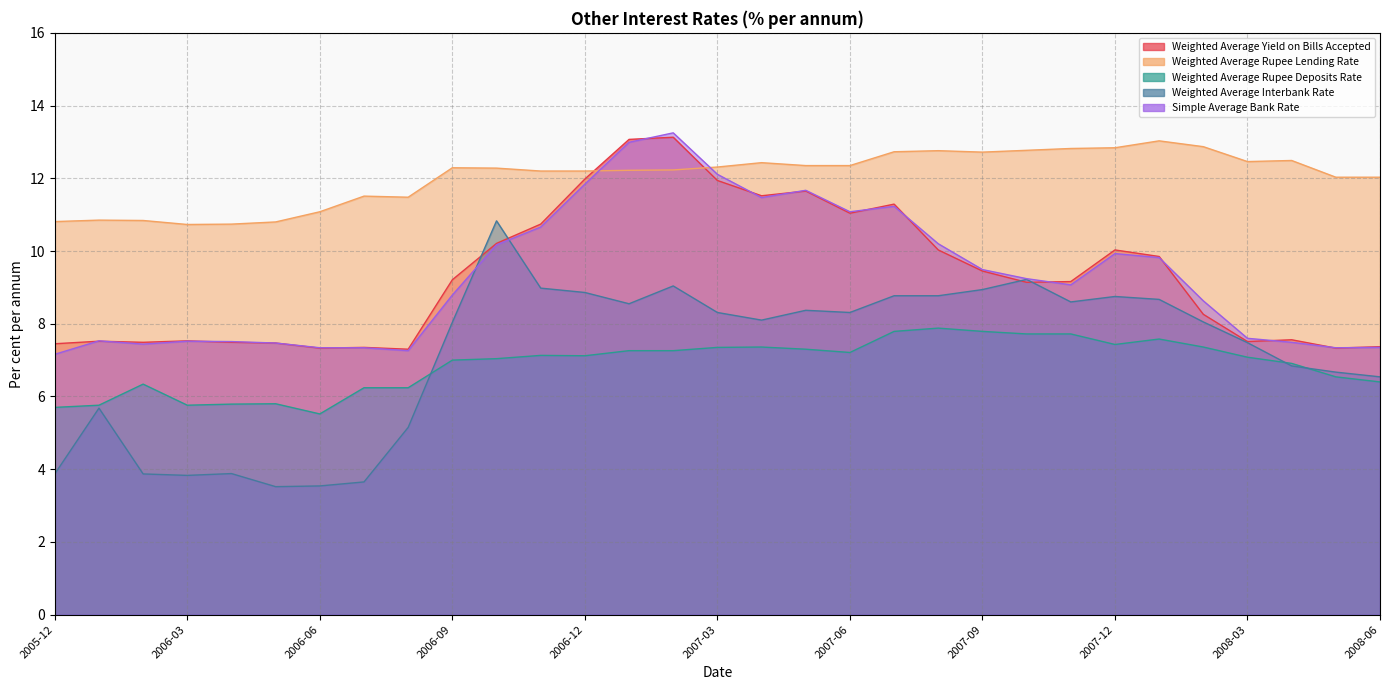

What is the approximate value of Weighted Average Interbank Rate at 2006-11?

9.0